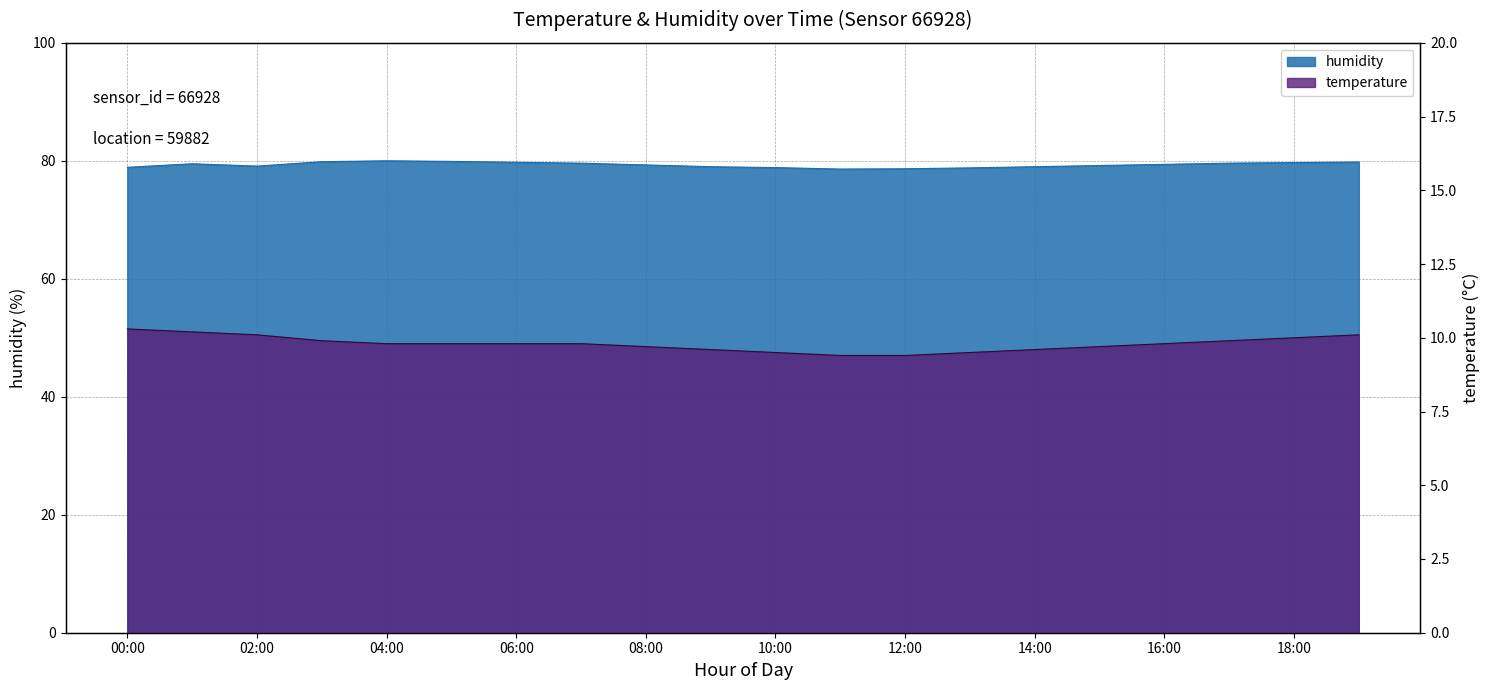

True or false: temperature and humidity cross at least once.

False